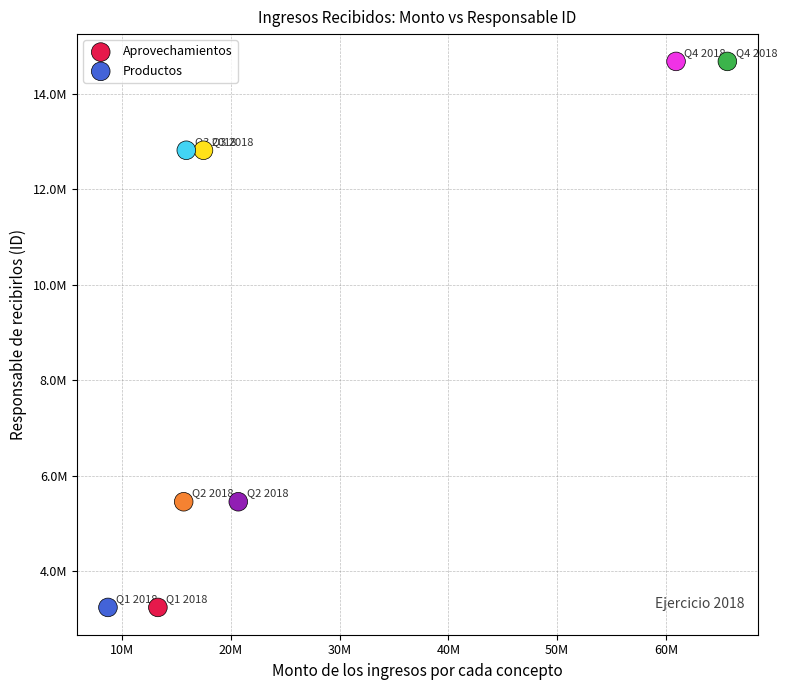

What are all the series names shown in the legend?

Aprovechamientos, Productos